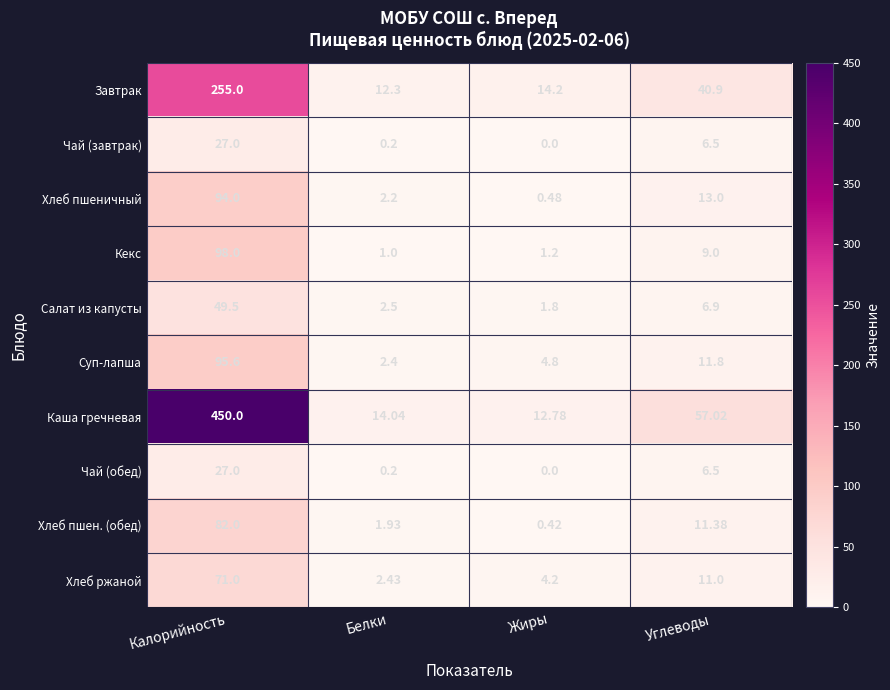

How many values in Чай (завтрак) are above zero?

3